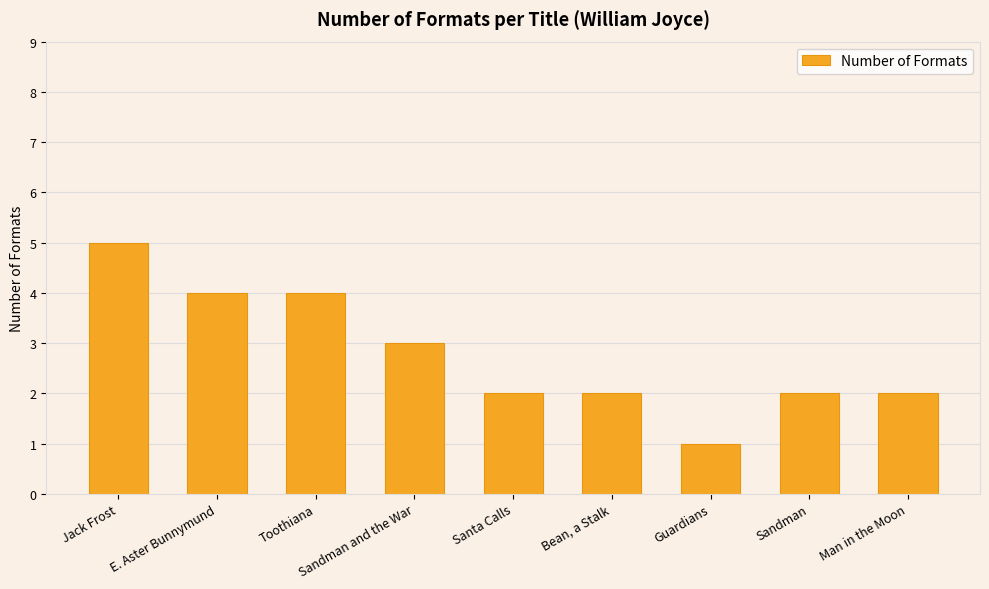

Reading left to right, what are all the values shown in this chart?

Jack Frost=5	E. Aster Bunnymund=4	Toothiana=4	Sandman and the War=3	Santa Calls=2	Bean, a Stalk=2	Guardians=1	Sandman=2	Man in the Moon=2